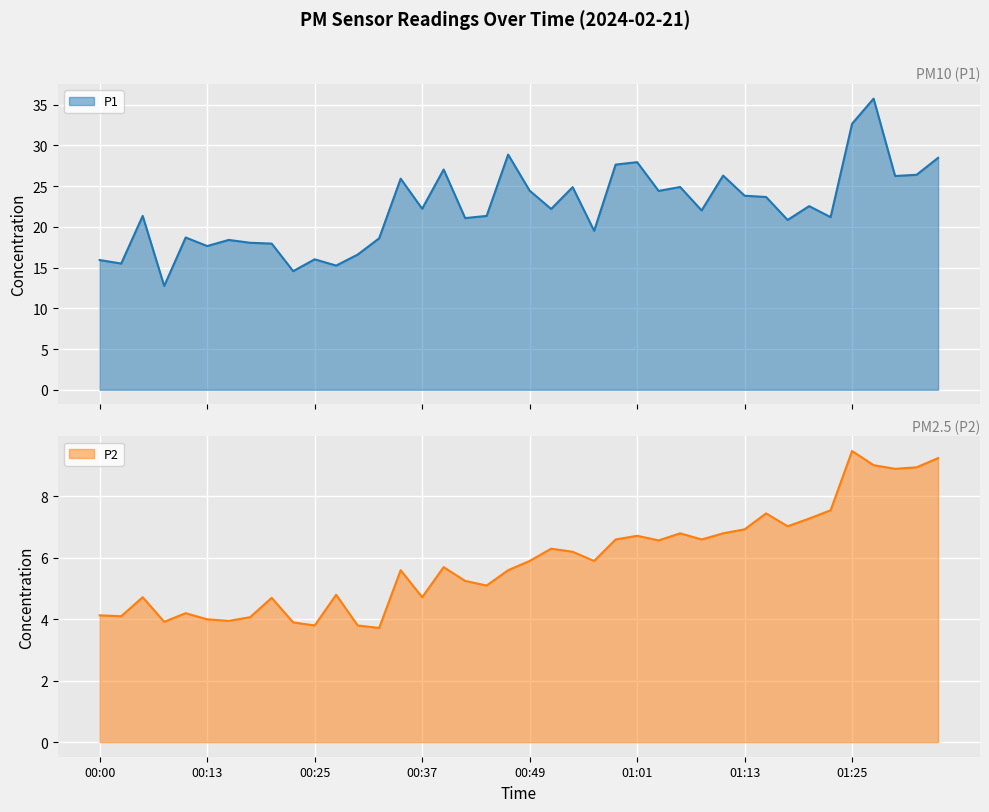

The P1 series shows 21.4 at 00:44. True or false?

True